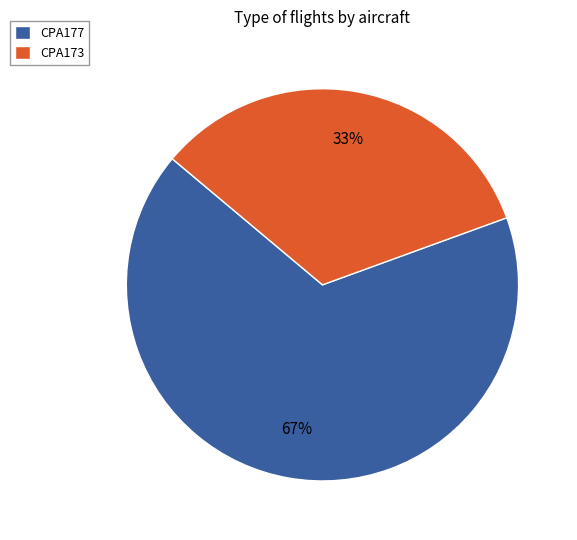

Between CPA173 and CPA177, which is larger?

CPA177